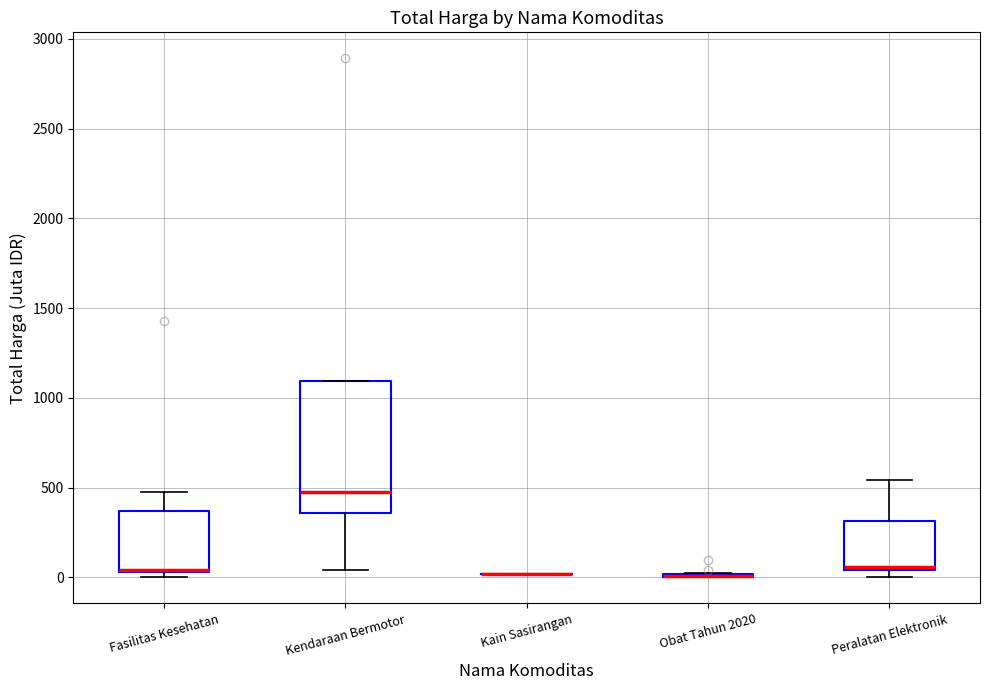

Reading left to right, read every box against the y-axis: the position of its median line, the range the box covers, and the ends of its whiskers. The values are not printed on the chart, so give them approximately, as read against the axis.

Fasilitas Kesehatan: median 50 (drawn on the box's lower edge), box 50 to 350, whiskers 0 to 500
Kendaraan Bermotor: median 500, box 350 to 1100, whiskers 50 to 1100
Kain Sasirangan: box collapsed to a line at 0, whiskers 0 to 0
Obat Tahun 2020: box collapsed to a line at 0, whiskers 0 to 50
Peralatan Elektronik: median 50, box 50 to 300, whiskers 0 to 550